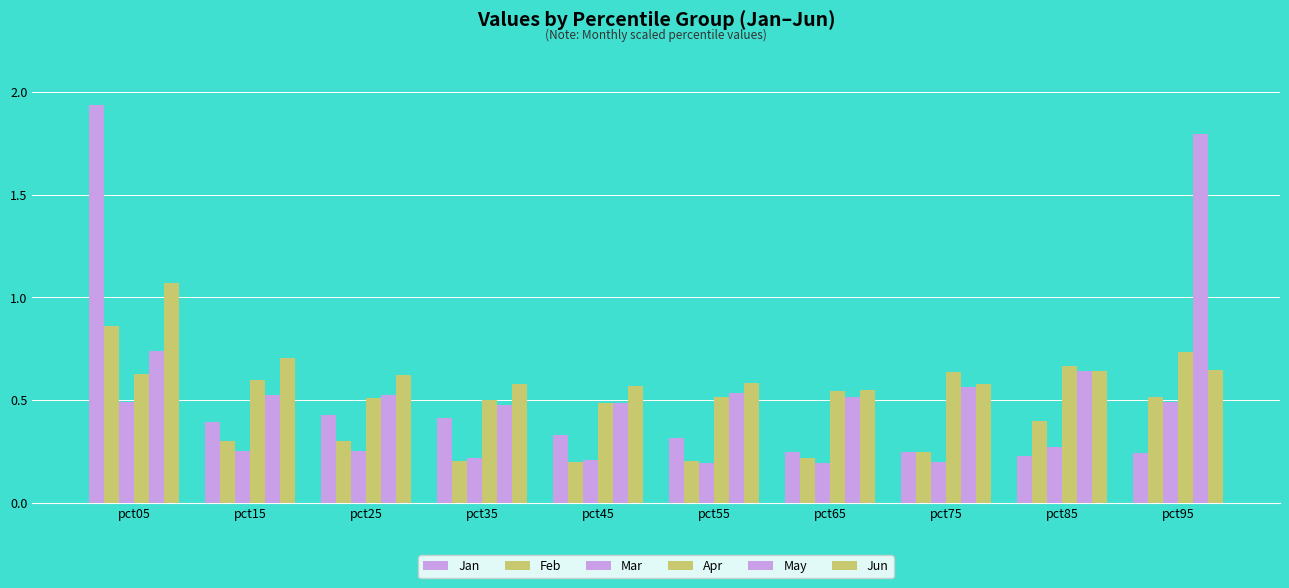

Which has a higher value, pct65 or pct05?

pct05